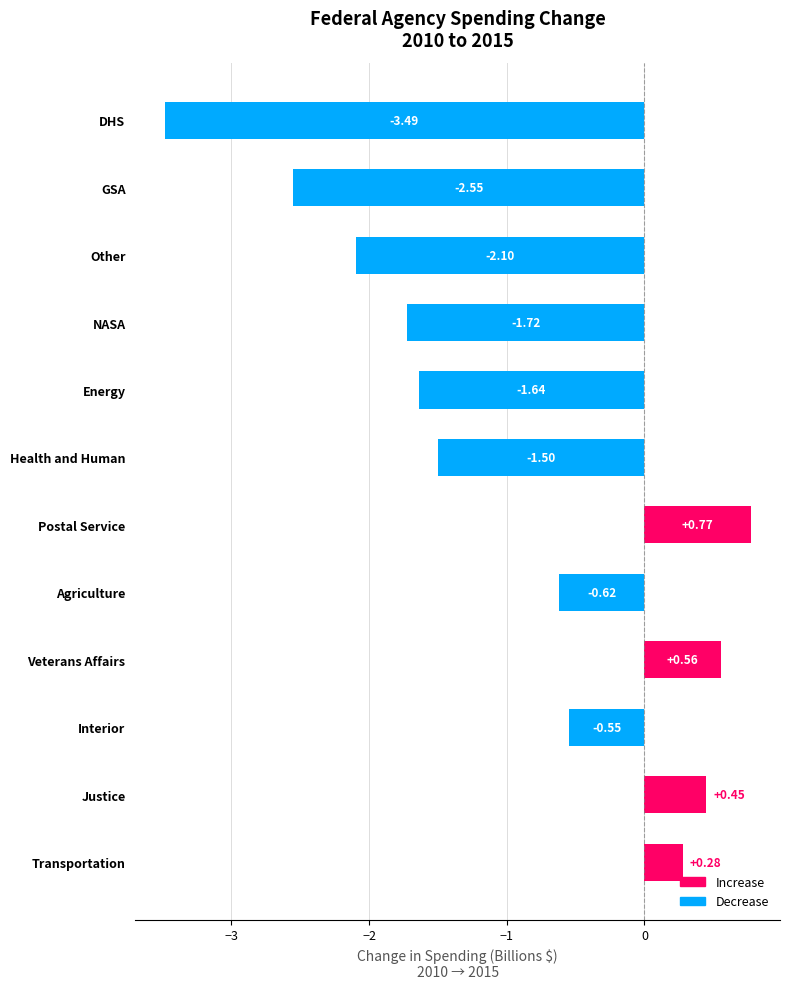

What is the label of the 8th bar from the bottom?

Energy